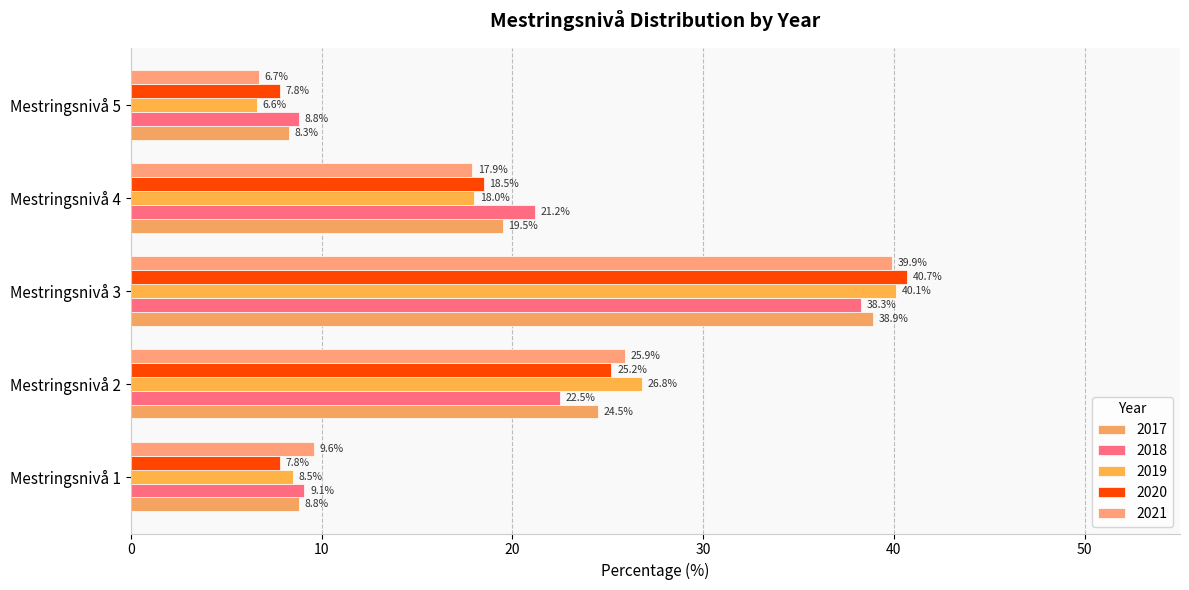

How many data points in 2018 are less than 21?

2